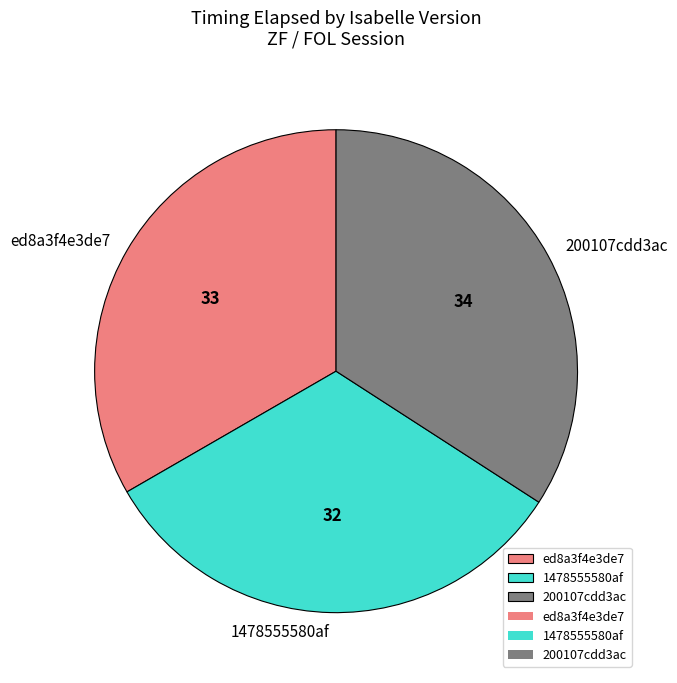

How many slices are in this pie chart?

3